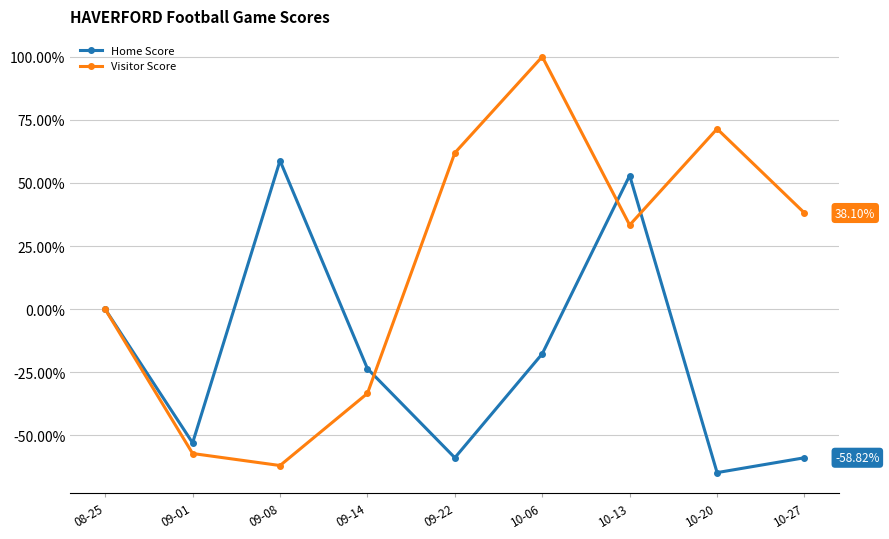

What is the difference between the maximum and minimum values in the Visitor Score series?

161.9